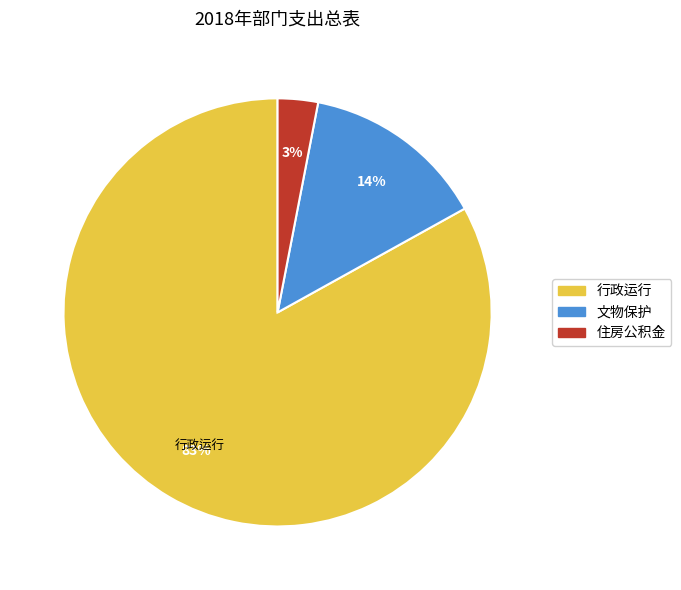

Between 住房公积金 and 行政运行, which is larger?

行政运行